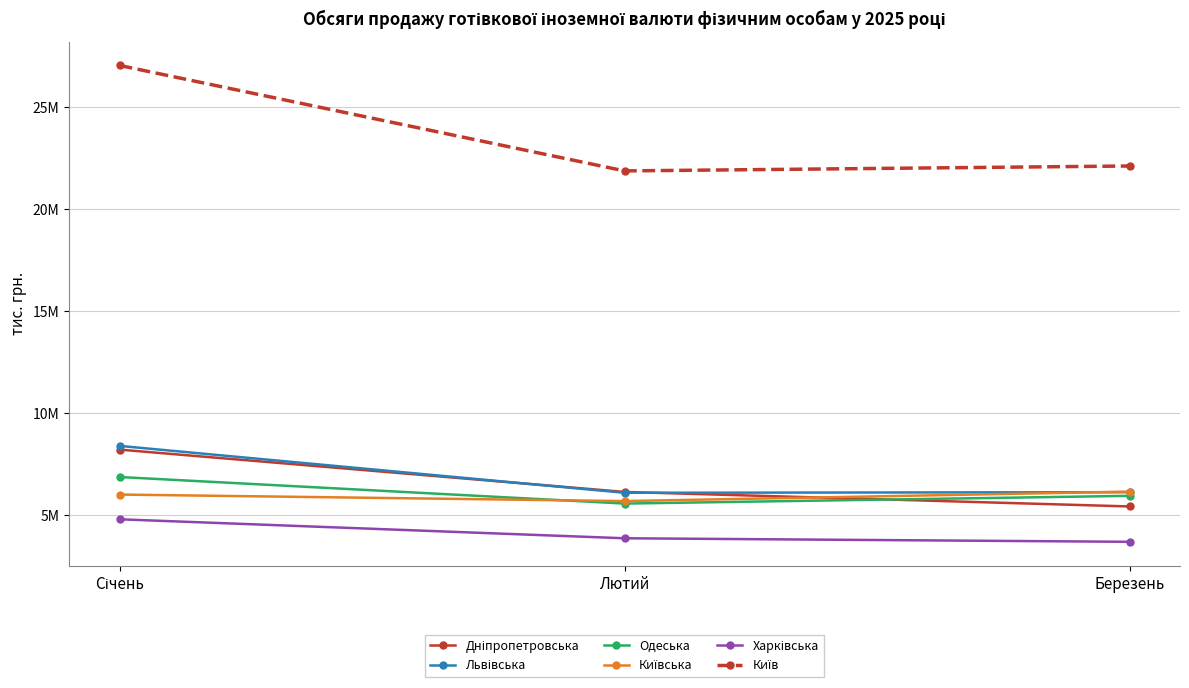

What is the difference between the maximum and second lowest values in the Одеська series?

923464.5